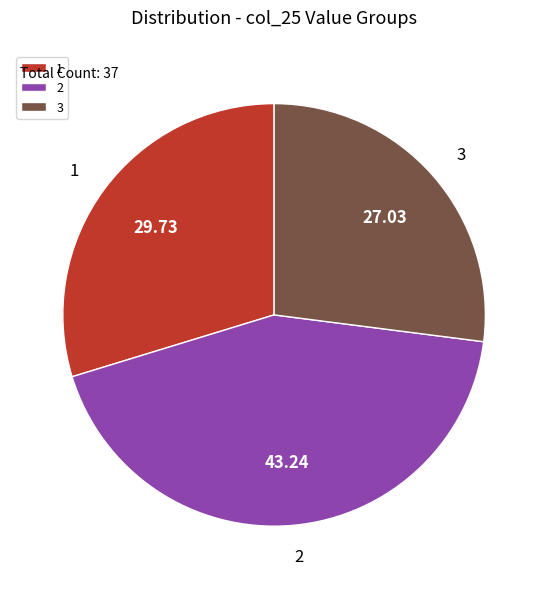

Combined, do 1 and 3 account for over 50%?

Yes